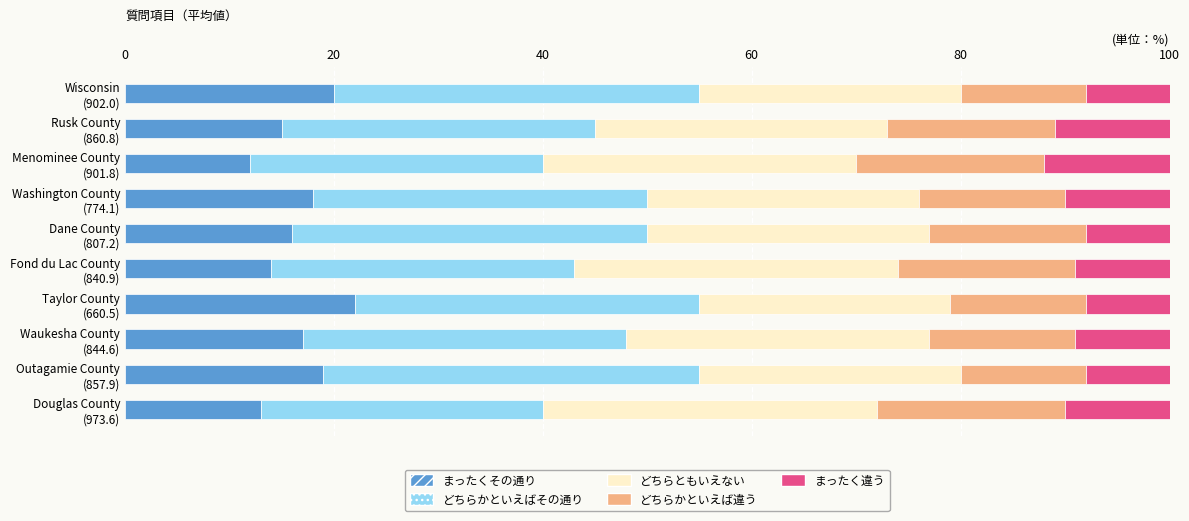

What is the highest value of the まったくその通り series?

22